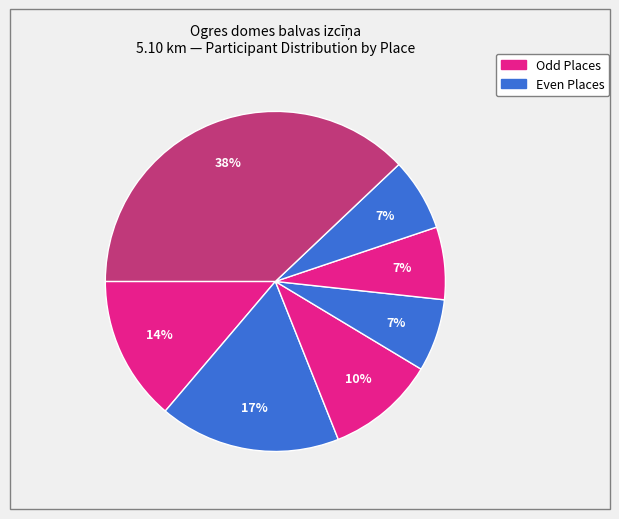

How many segments does this pie chart have?

7